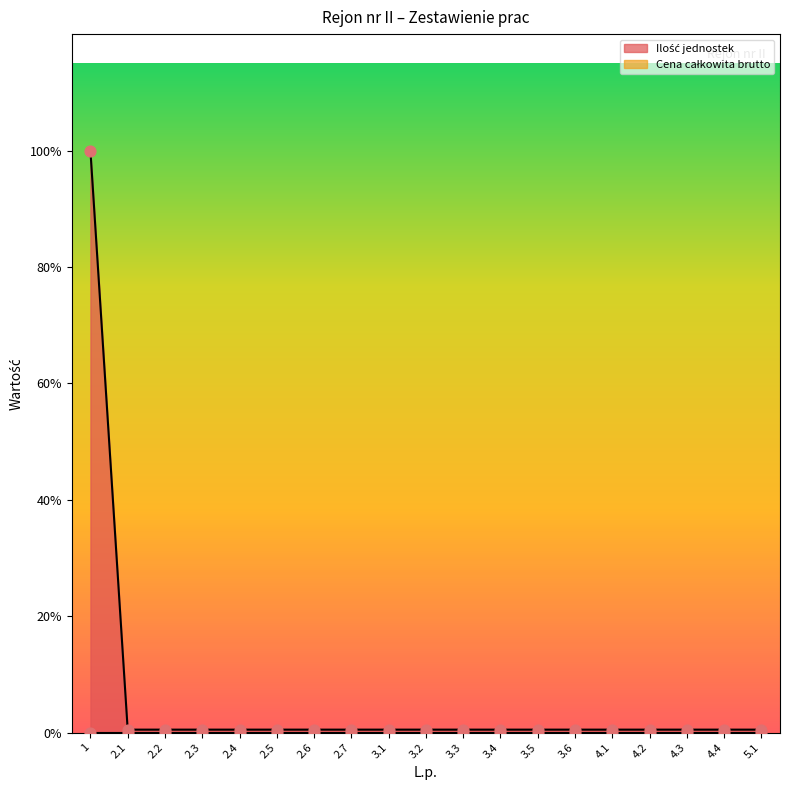

Which has a higher value, 2.1 or 4.3?

2.1